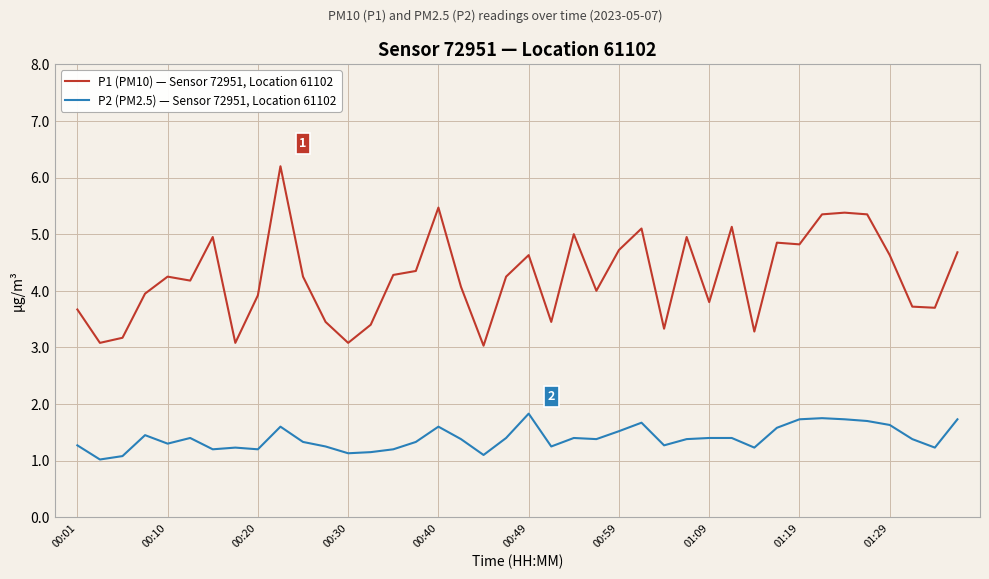

Does the chart display data point markers on the line(s)?

No